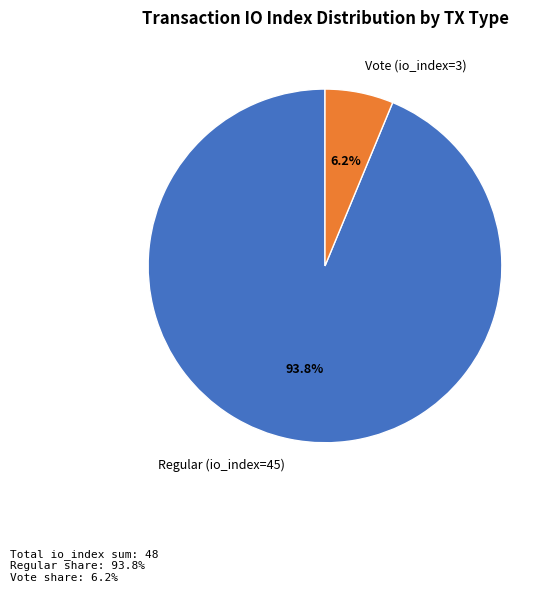

What percentage is the Vote (io_index=3) slice, to the nearest percent?

6%